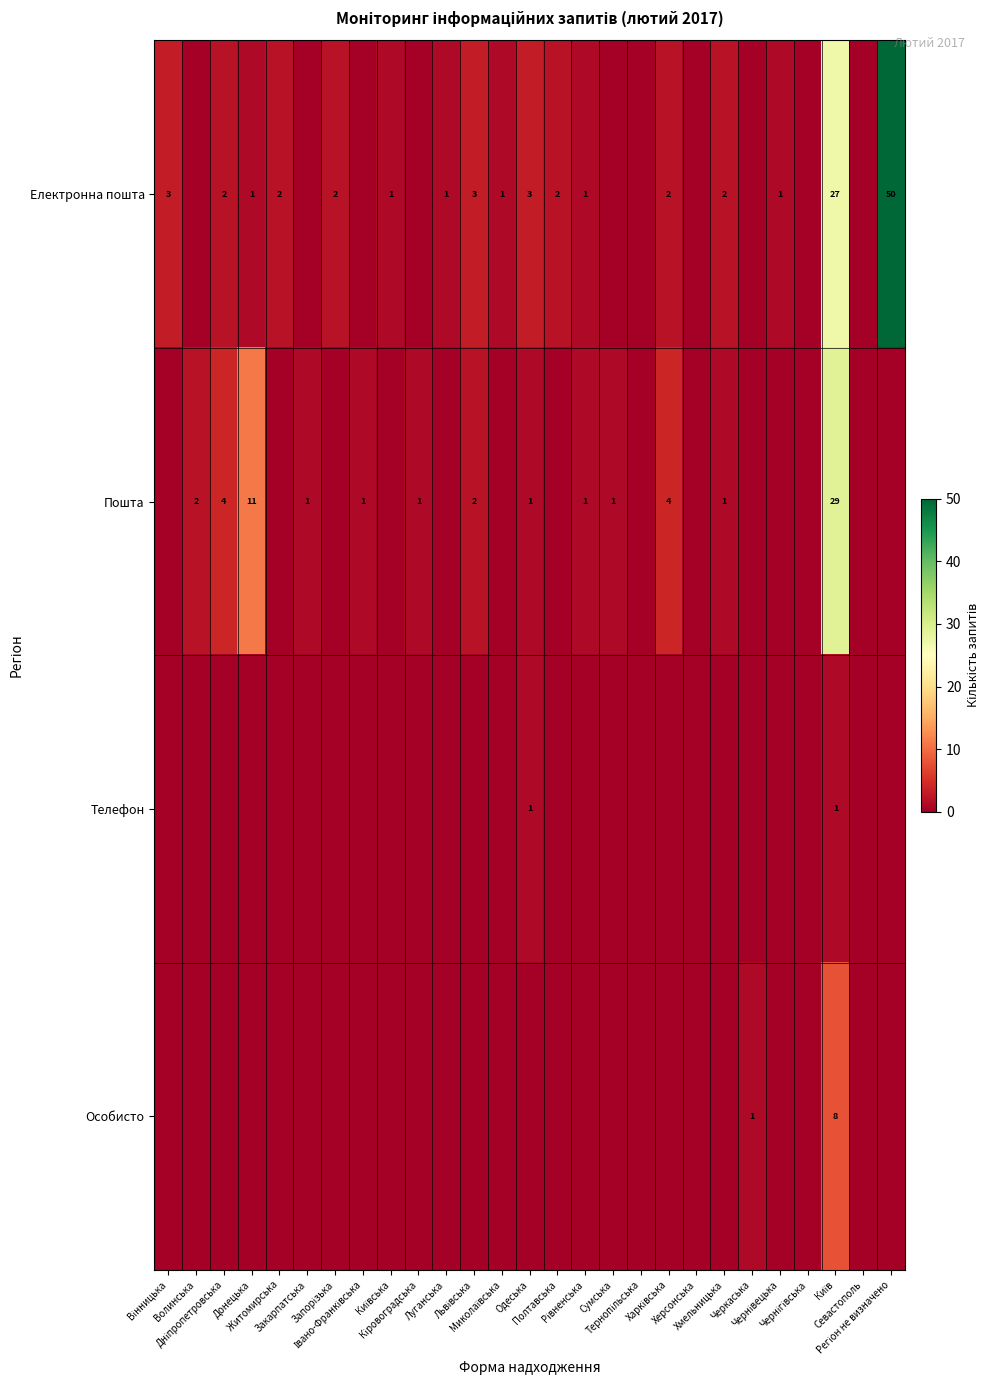

Where is Телефон nearest to the value 0?

Вінницька